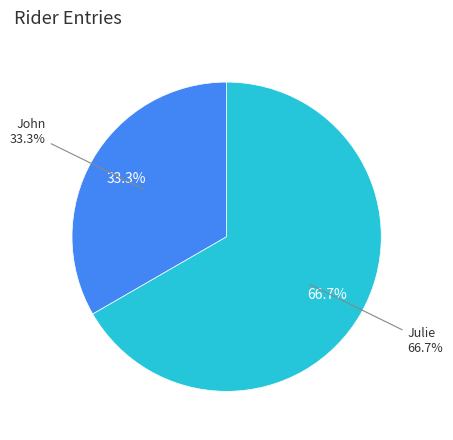

To the nearest percent, what percentage of the pie is Julie?

67%